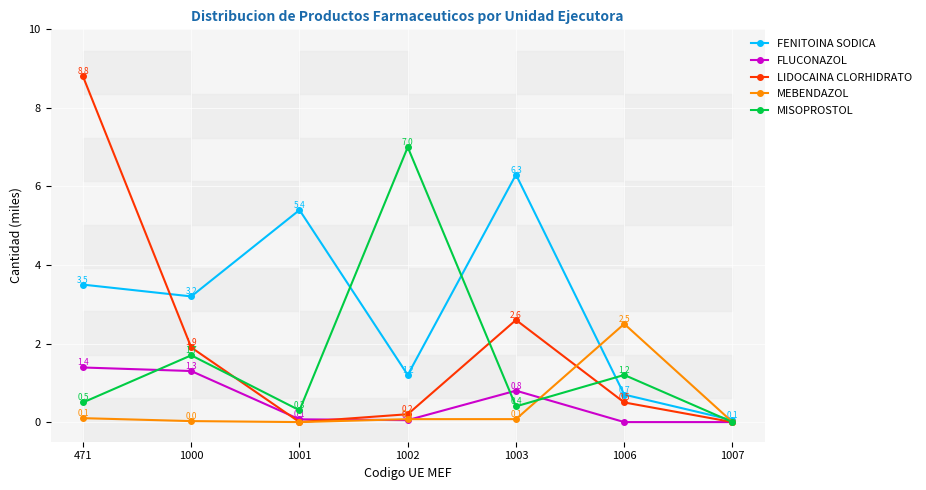

Is this an area chart (filled region under the line)?

No